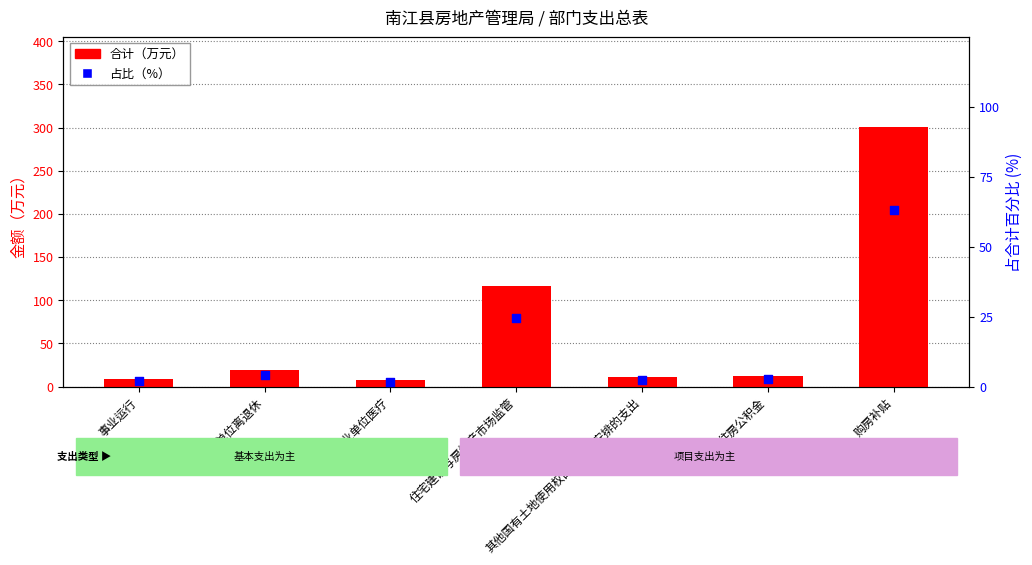

Which series has the largest total across all categories?

合计